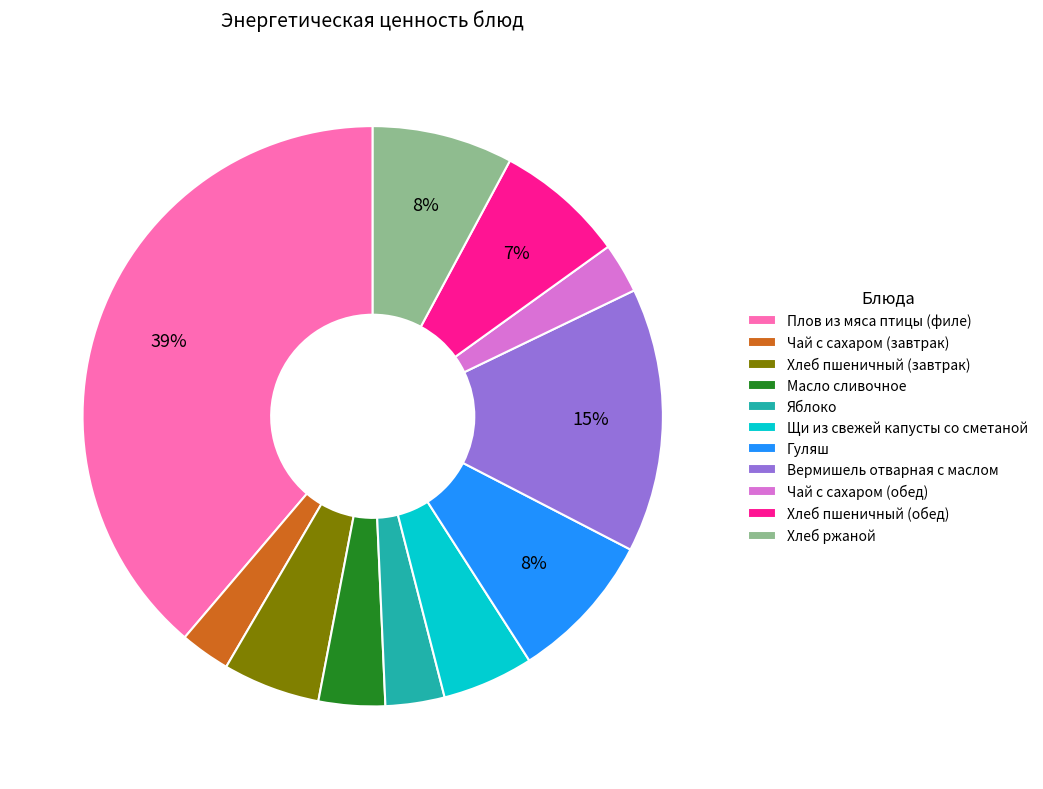

Between Чай с сахаром (завтрак) and Щи из свежей капусты со сметаной, which is larger?

Щи из свежей капусты со сметаной